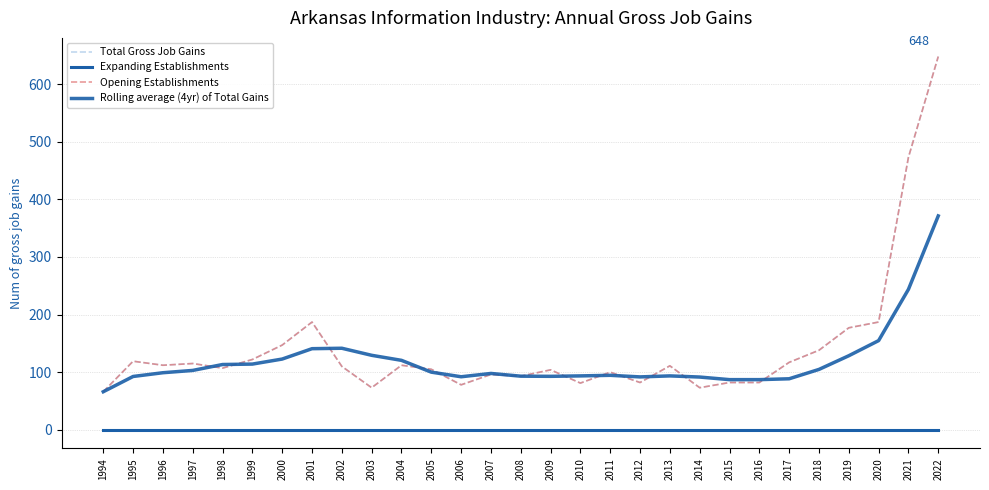

What is the value of the Rolling average (4yr) of Total Gains point at the 8th from the left?

140.8